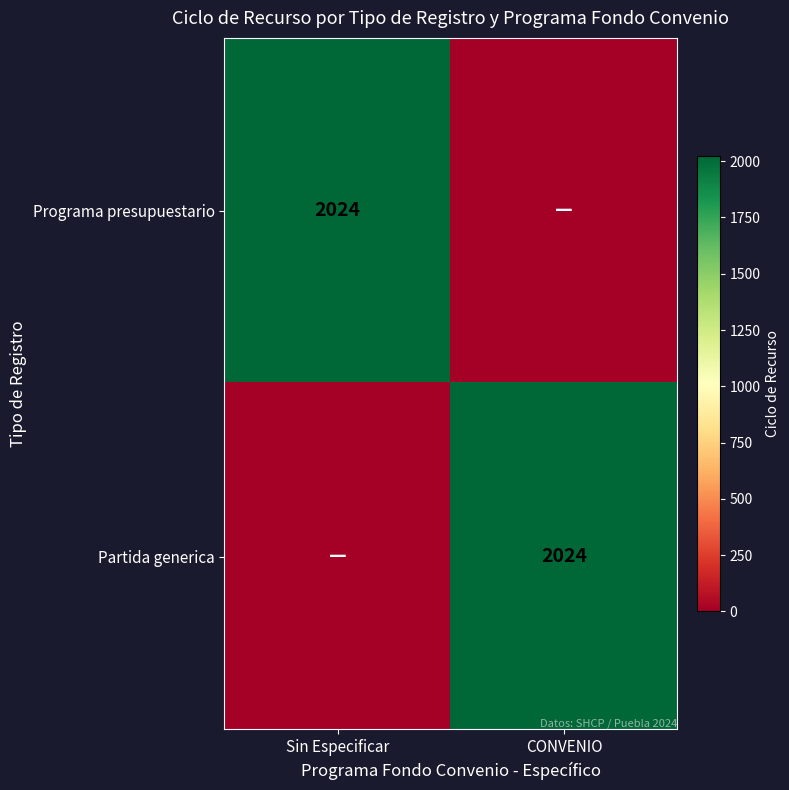

What is the spread (max minus min) of values at Sin Especificar?

2024